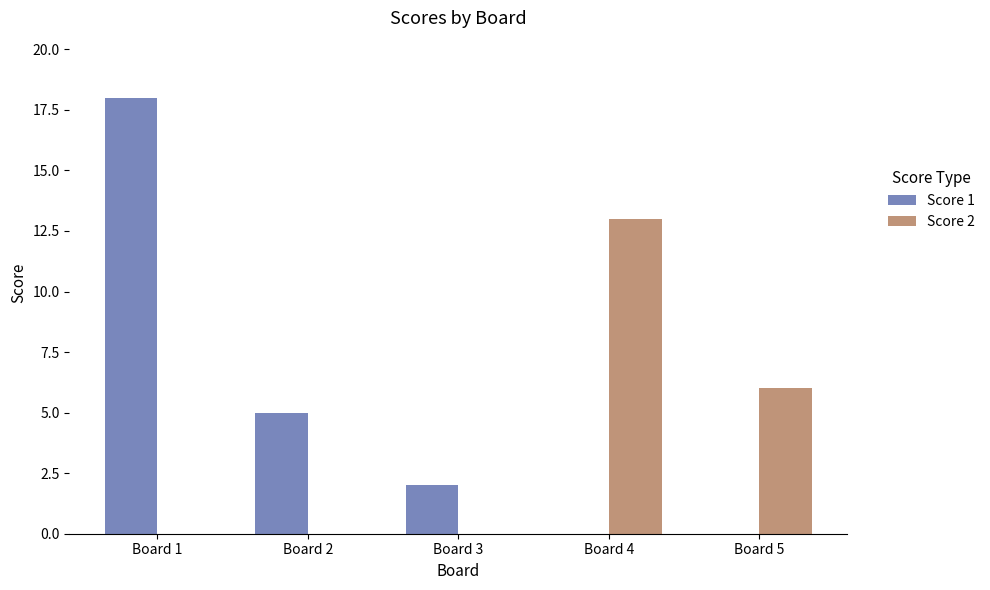

What is the approximate value of Score 2 at Board 4, to the nearest 10?

10